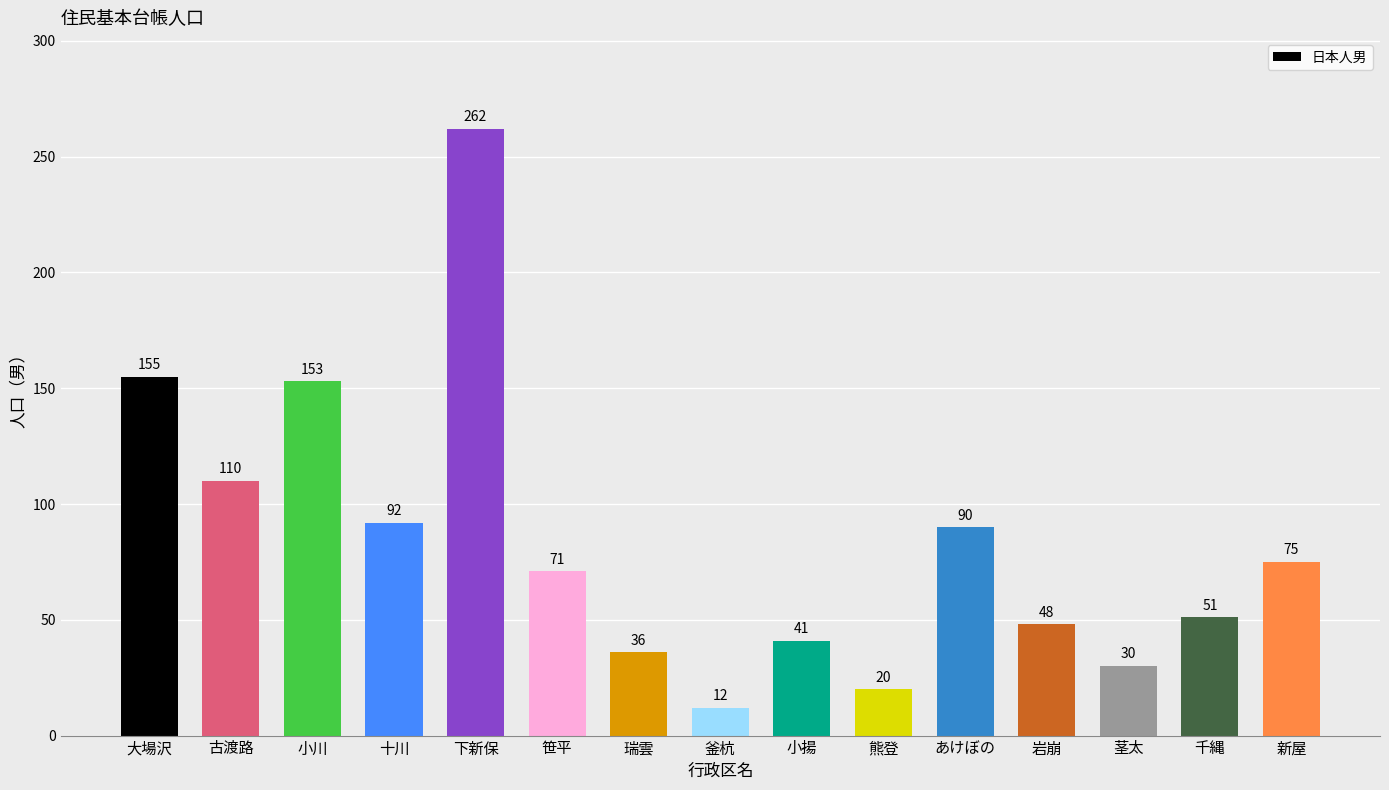

Rank the categories by value from highest to lowest.

下新保, 大場沢, 小川, 古渡路, 十川, あけぼの, 新屋, 笹平, 千縄, 岩崩, 小揚, 瑞雲, 茎太, 熊登, 釜杭